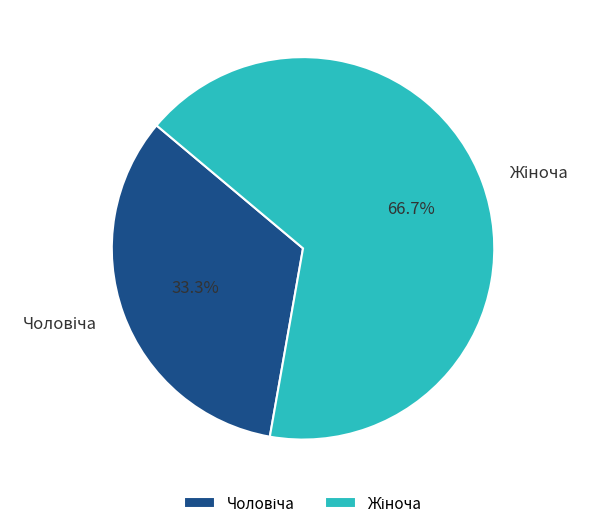

Is there any slice that represents more than half of the pie?

Yes